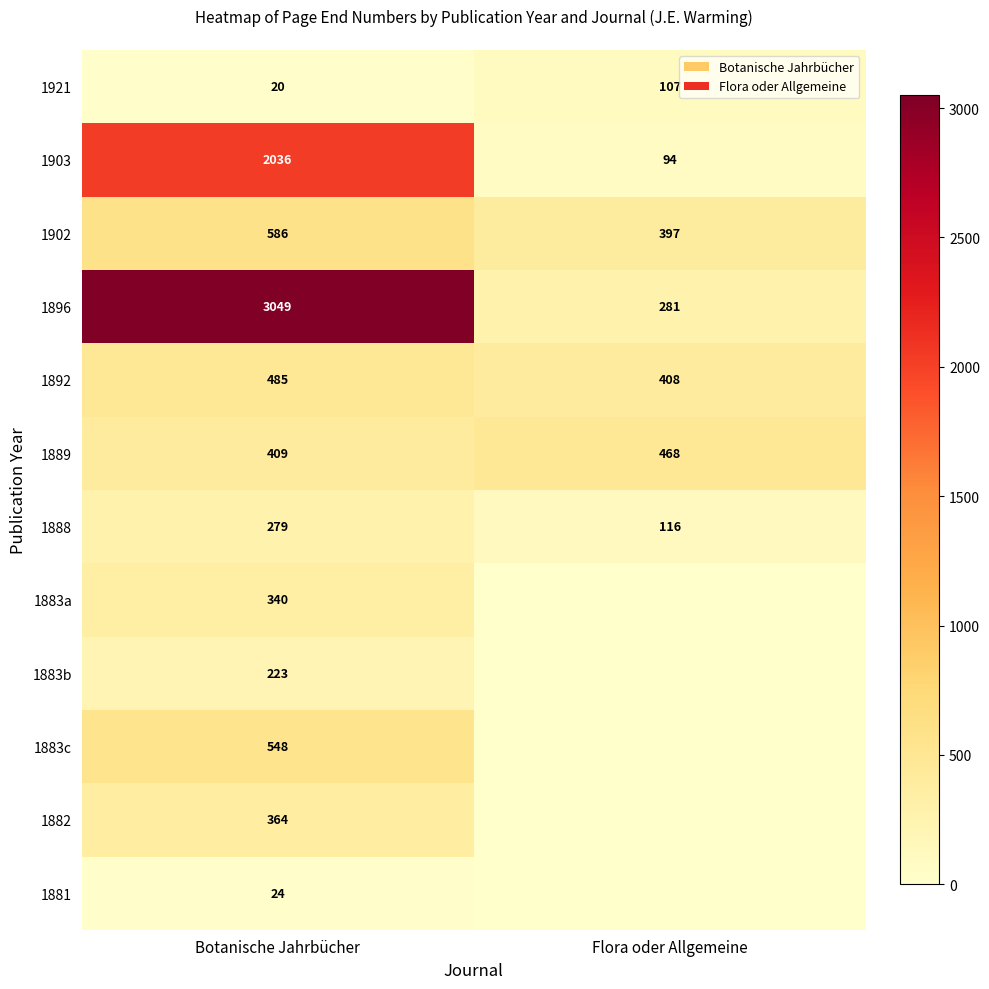

At which label does 1892 reach its minimum?

Flora oder Allgemeine